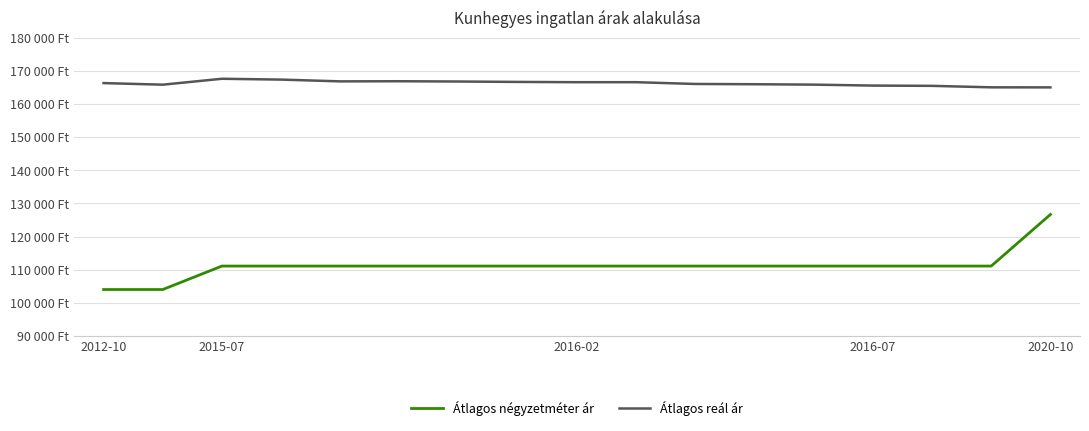

What are all the series names shown in the legend?

Átlagos négyzetméter ár, Átlagos reál ár